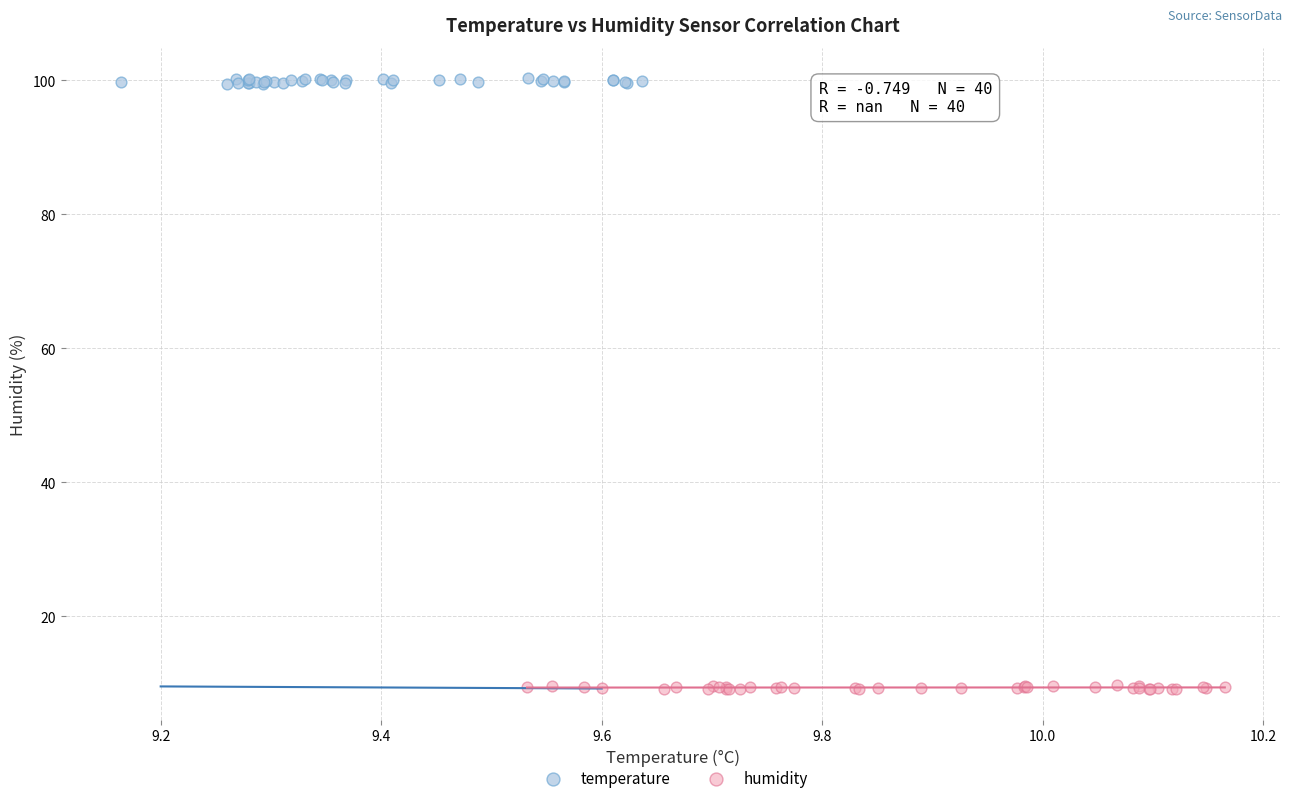

Which series reaches the maximum Y coordinate?

temperature